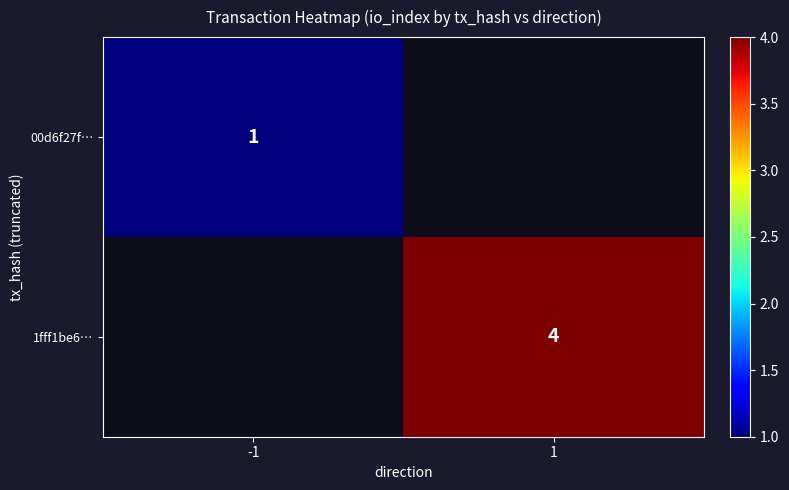

Count the number of data series in this chart.

2